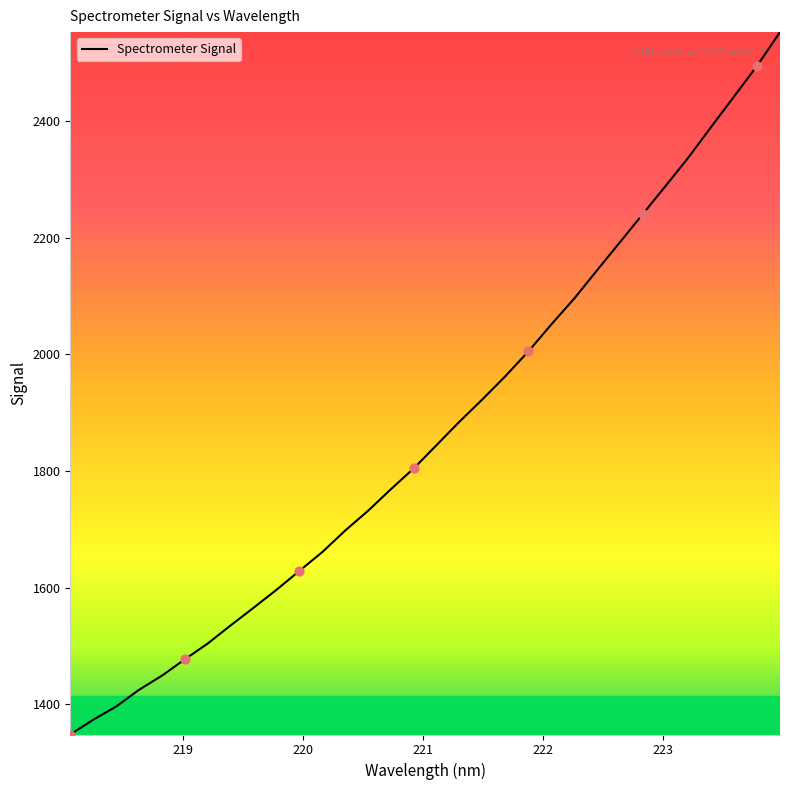

What is the maximum value shown in the chart?

2552.8